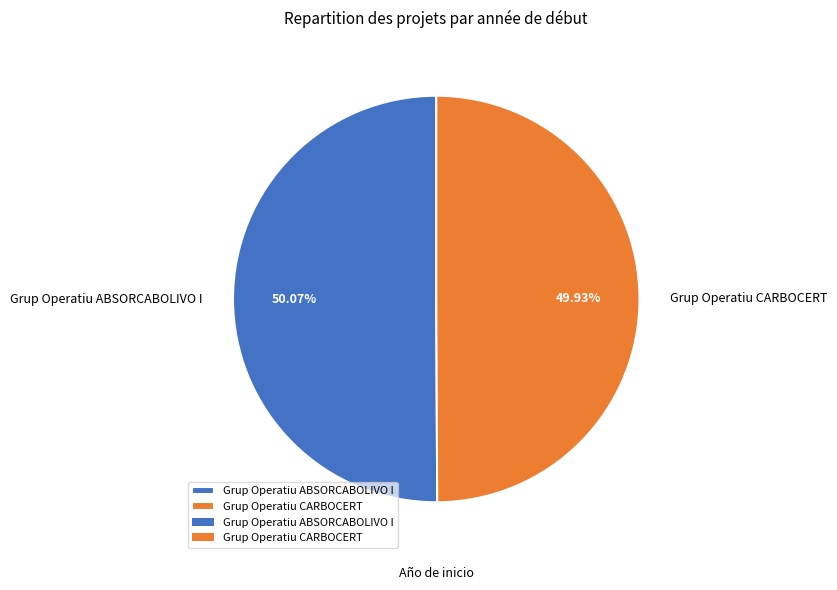

Combined, do Grup Operatiu ABSORCABOLIVO I and Grup Operatiu CARBOCERT account for over 50%?

Yes